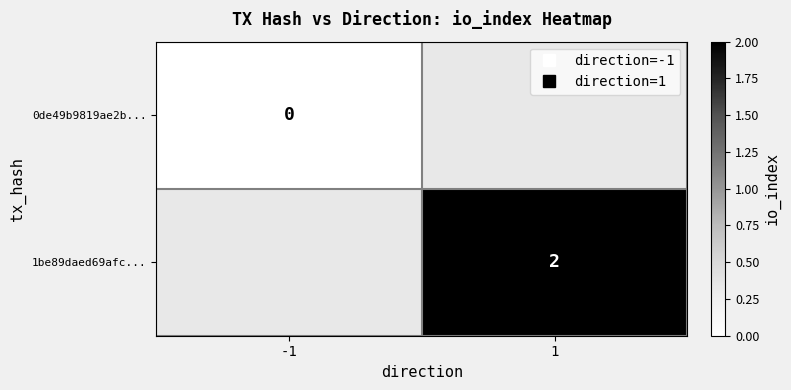

At how many categories does at least one series exceed 1?

1